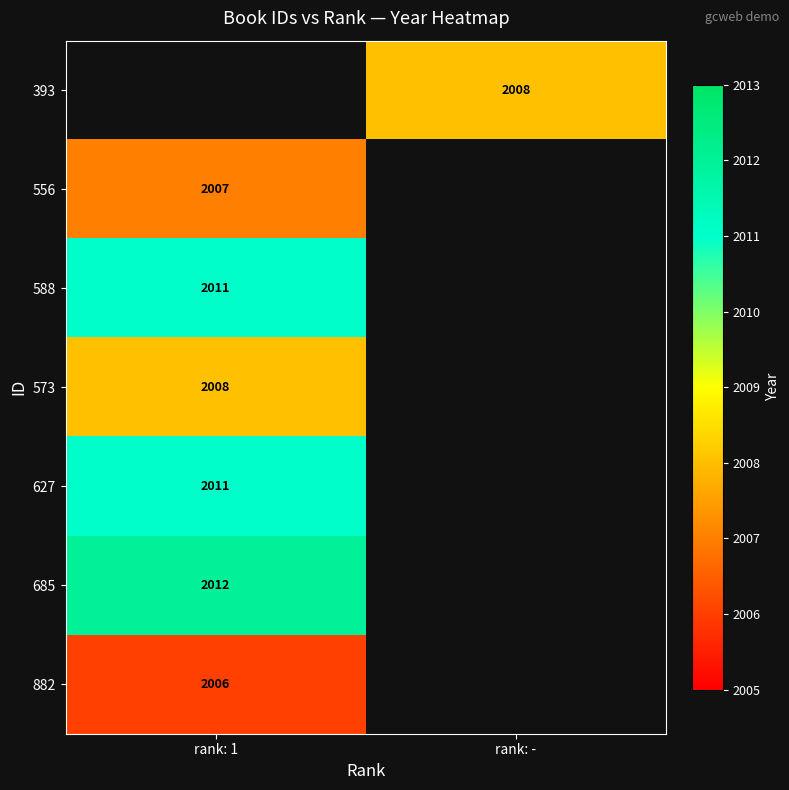

True or false: 588 has a value of 2011 at rank: 1.

True